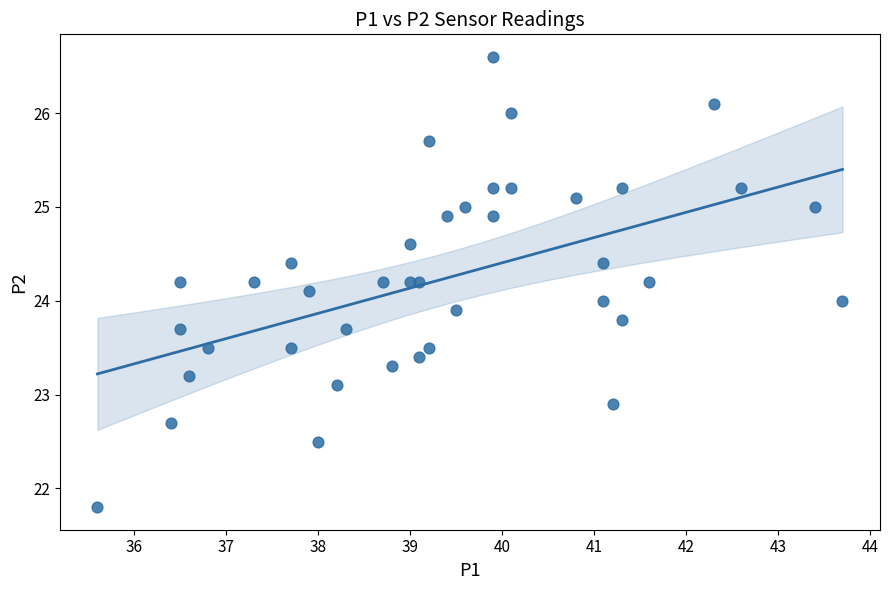

What is the range of X values (max minus min)?

8.1